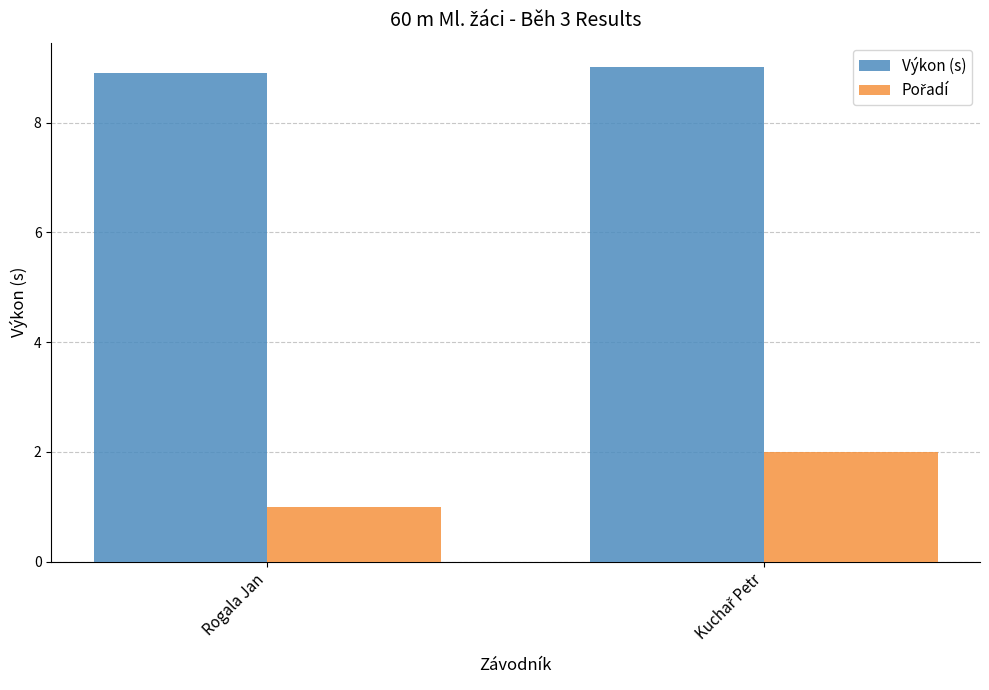

What is the difference between the highest and lowest values at Rogala Jan?

7.9